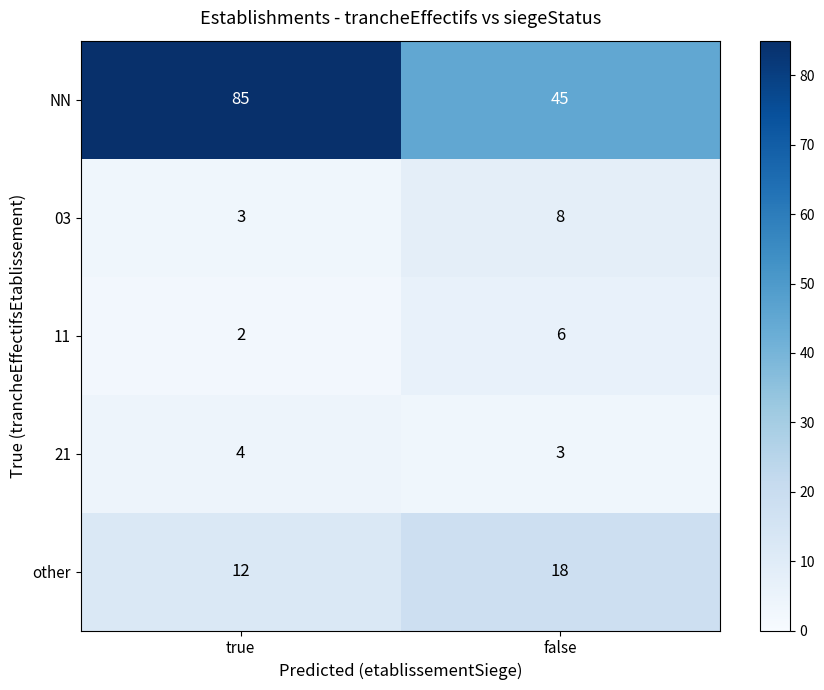

Which series has the widest spread of values?

NN